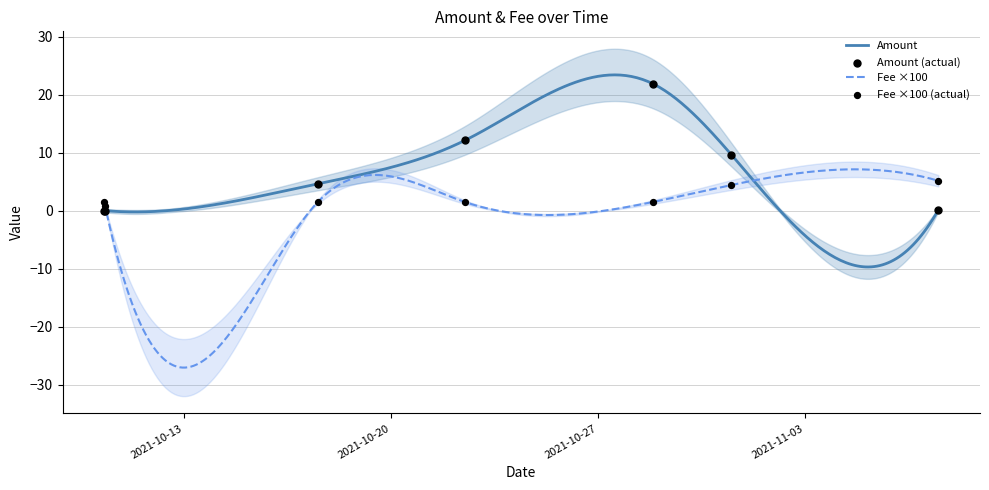

What is the total value across all series at 2021-10-22 12:06:17?

13.6